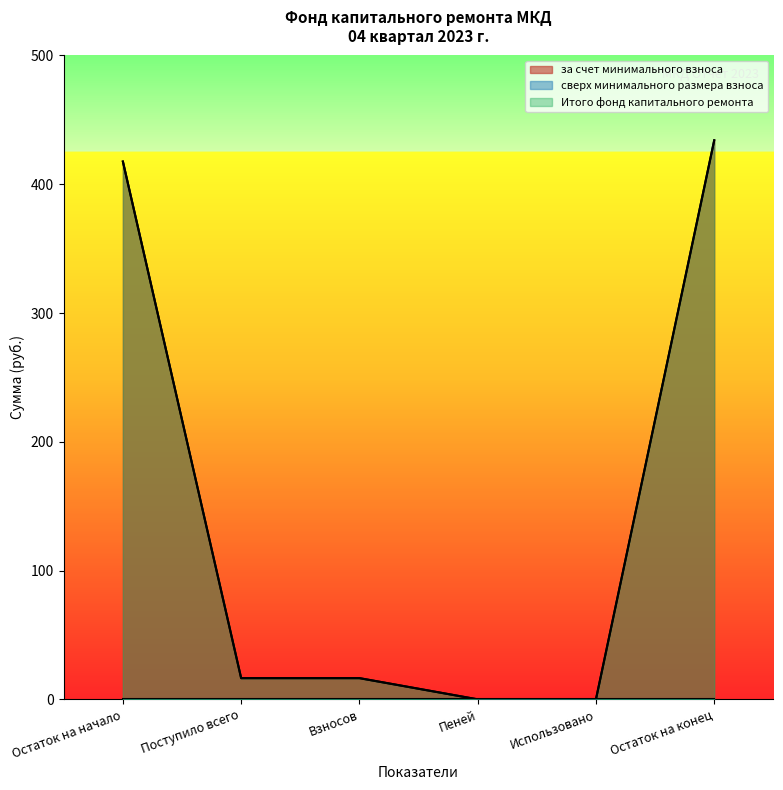

True or false: за счет минимального взноса has a value of 434.1 at Остаток на конец.

True